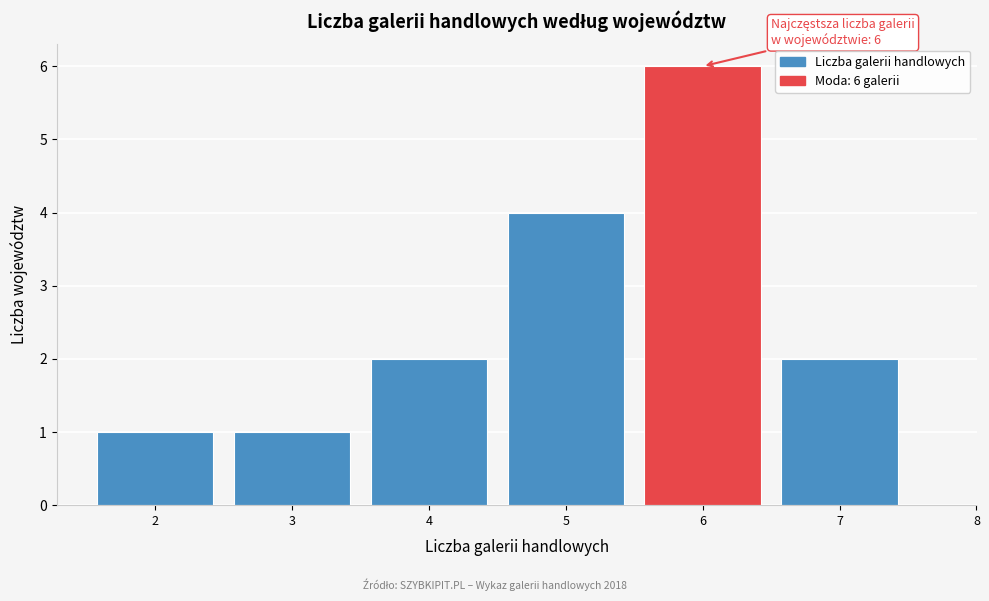

Reading right to left, transcribe all the data shown in this chart.

2	6	4	2	1	1